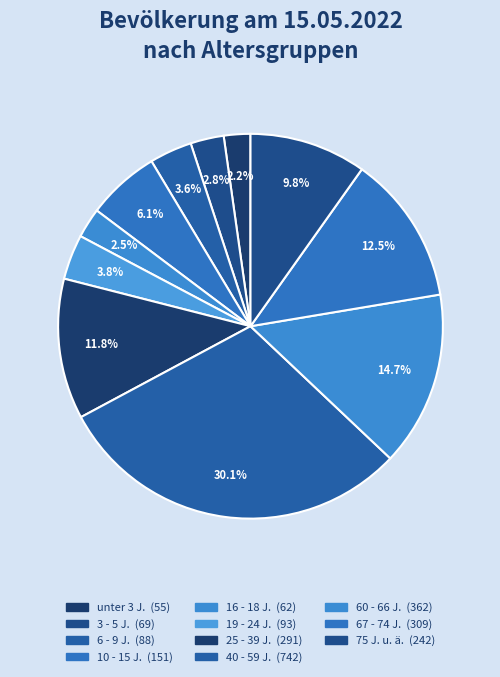

Count the number of slices in the pie.

11